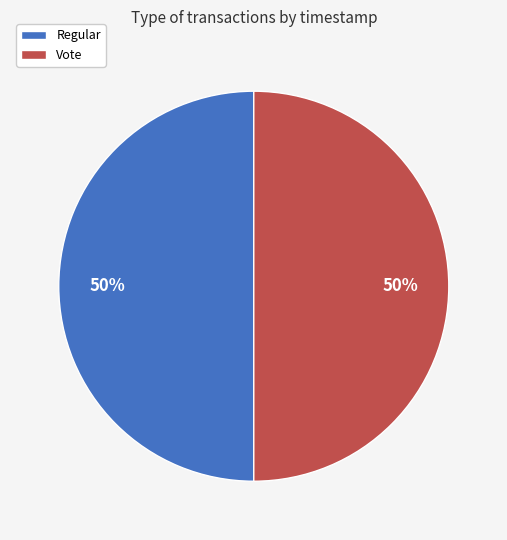

Approximately how many times larger is the value at Vote compared to Regular?

1.0